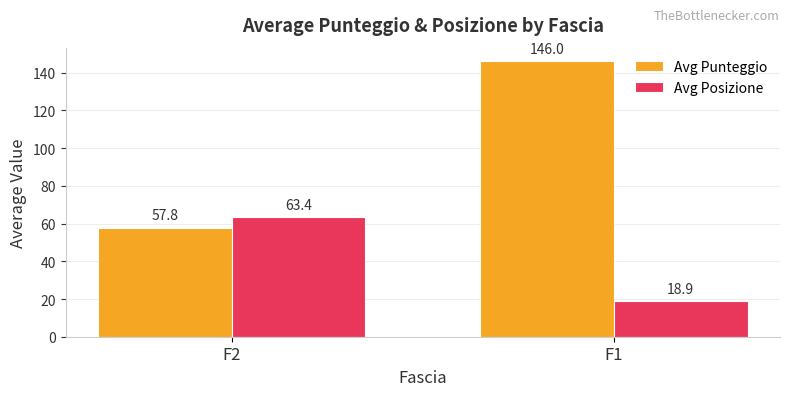

The value of Avg Posizione at F1 is 31.4. True or false?

False